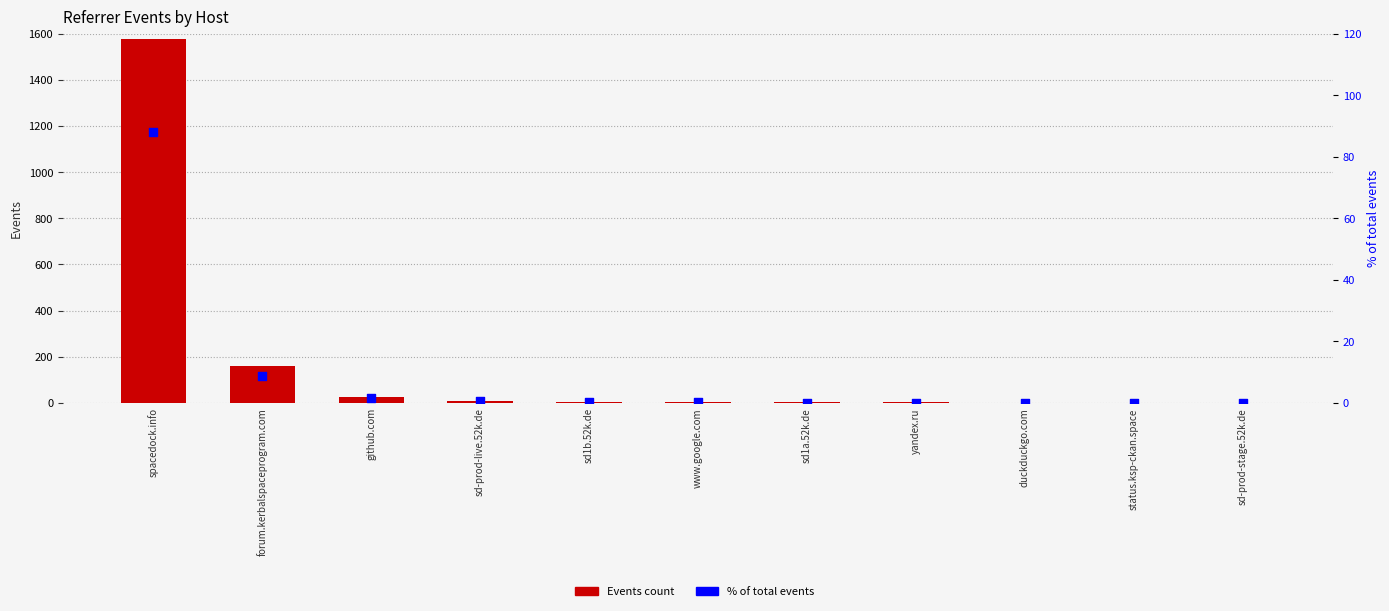

Which series reaches the minimum Y coordinate?

% of total events